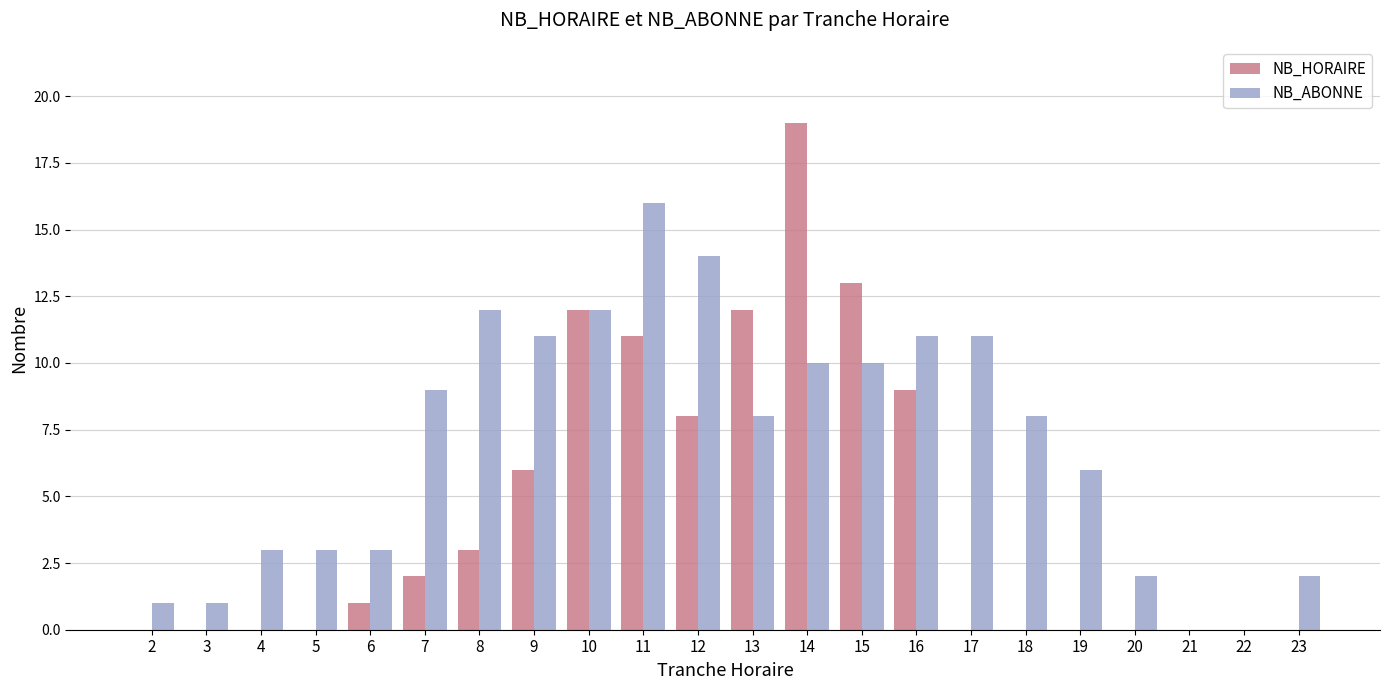

How many categories are shown in the chart?

22